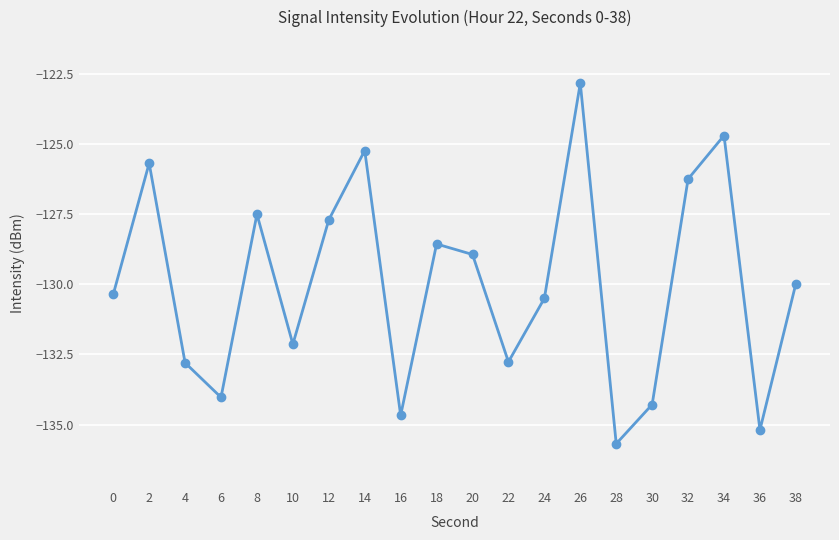

Reading right to left, list all the values displayed in this chart.

38=-130.0	36=-135.2	34=-124.7	32=-126.2	30=-134.3	28=-135.7	26=-122.8	24=-130.5	22=-132.8	20=-128.9	18=-128.6	16=-134.7	14=-125.2	12=-127.7	10=-132.1	8=-127.5	6=-134.0	4=-132.8	2=-125.7	0=-130.4